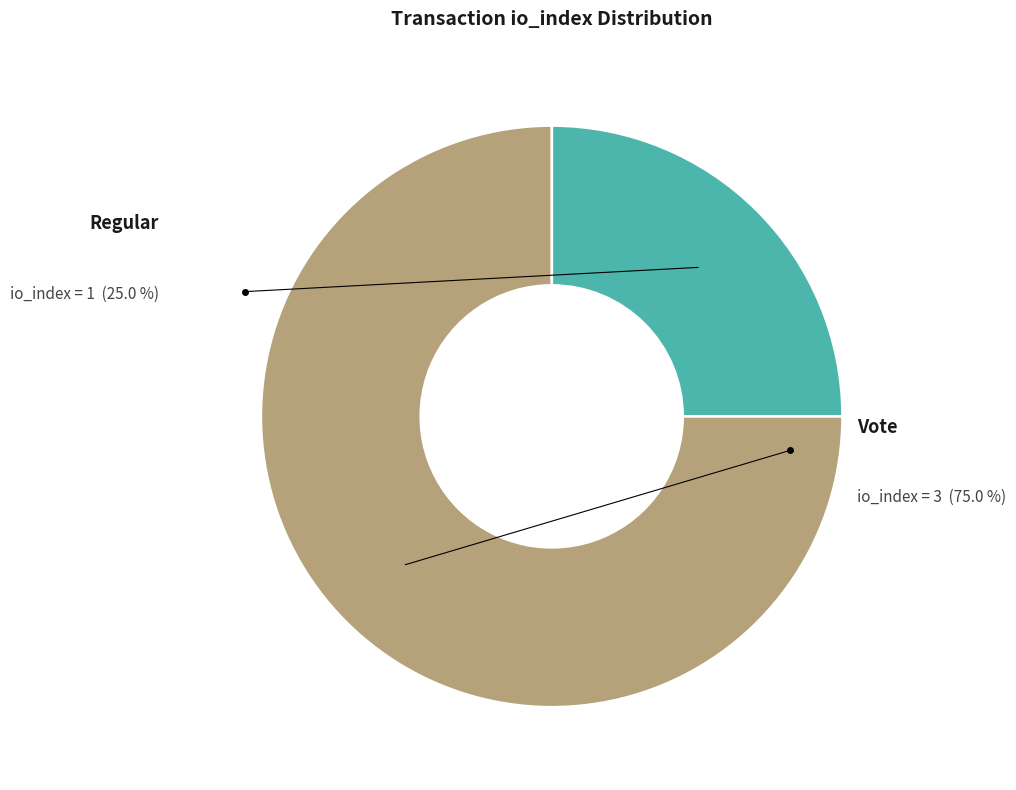

Is there any slice that represents more than half of the pie?

Yes